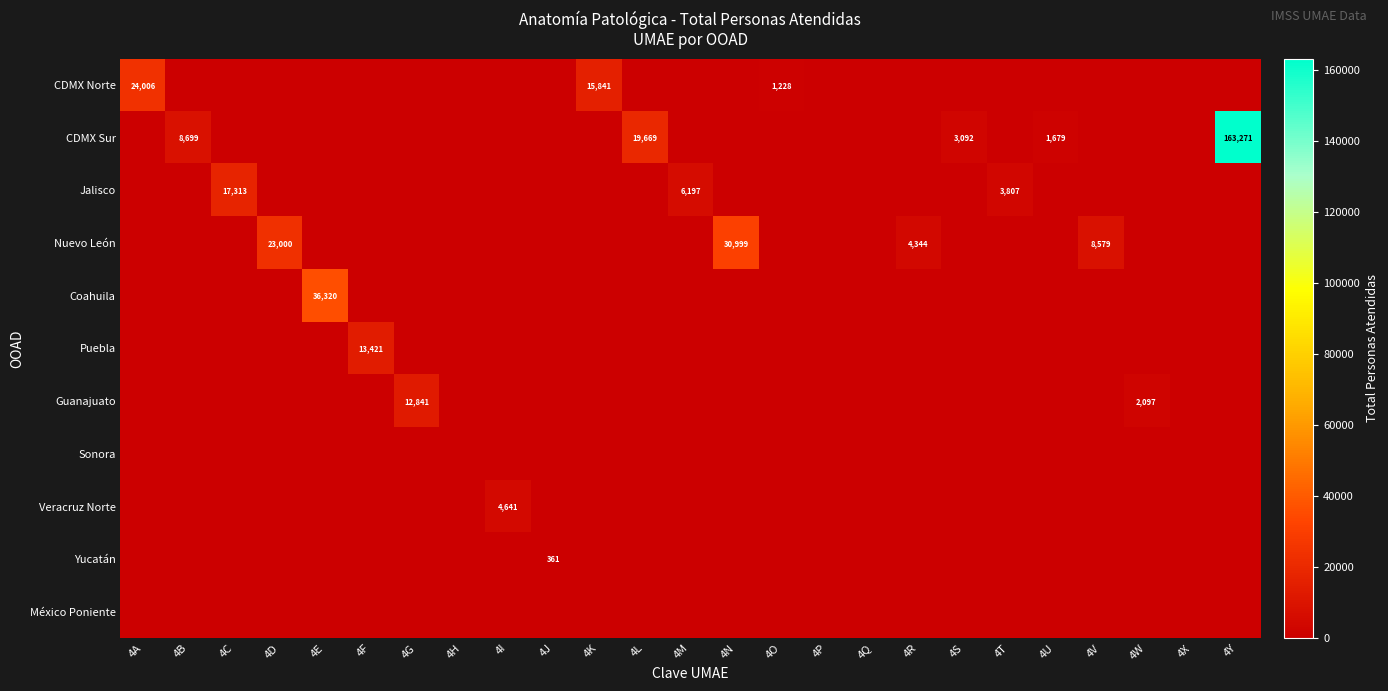

At how many categories does at least one series exceed 149785?

1